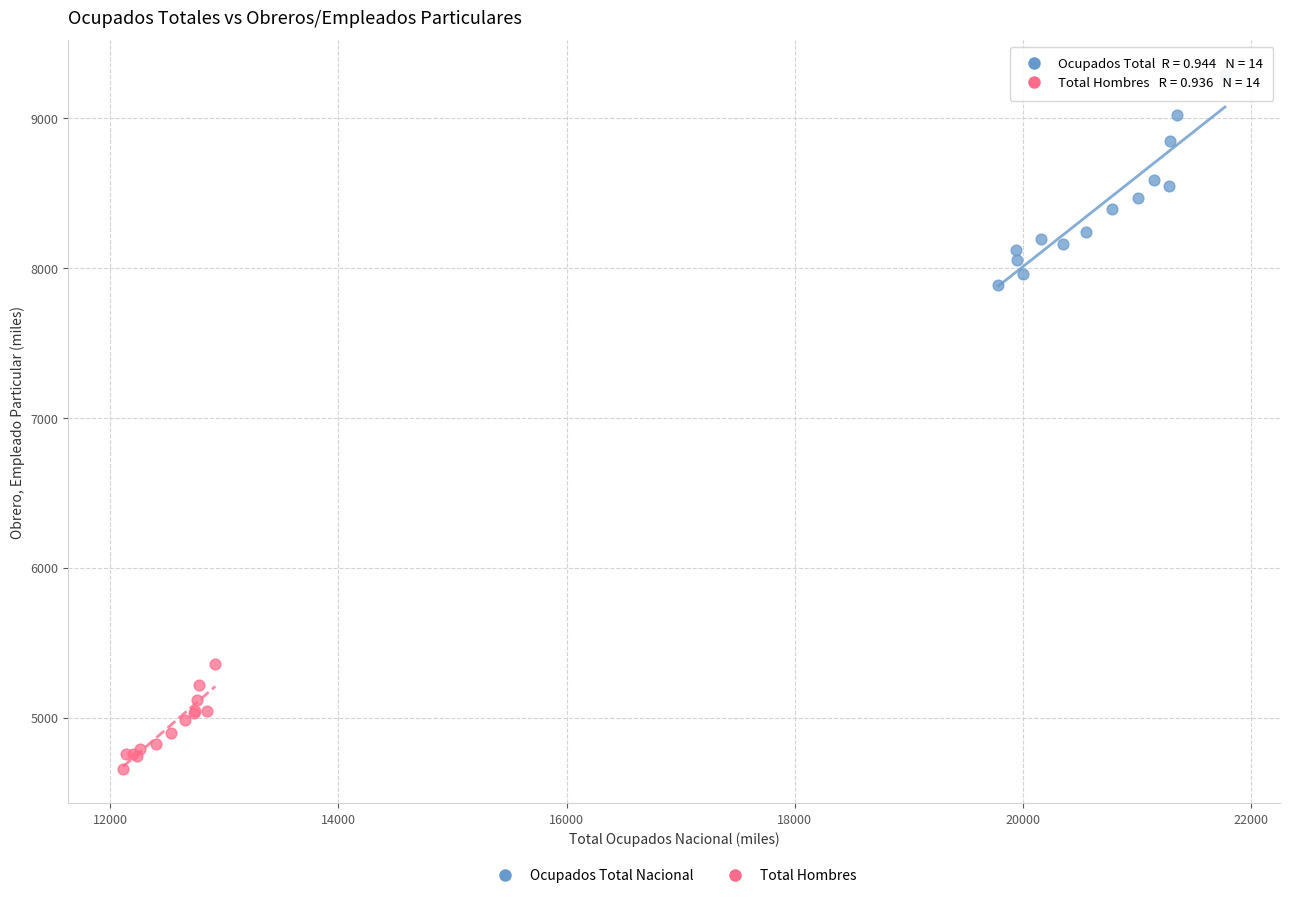

What are all the series names shown in the legend?

Ocupados Total Nacional, Total Hombres